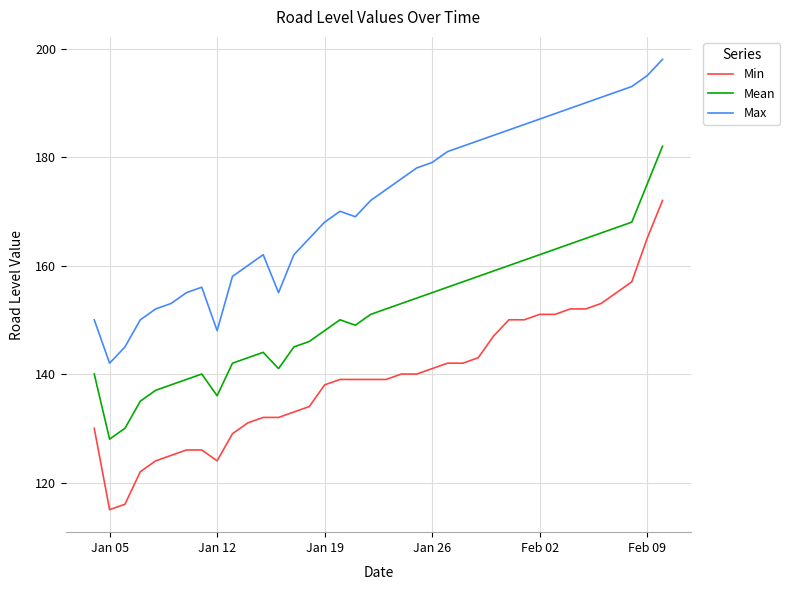

What is the minimum value shown in the chart?

115